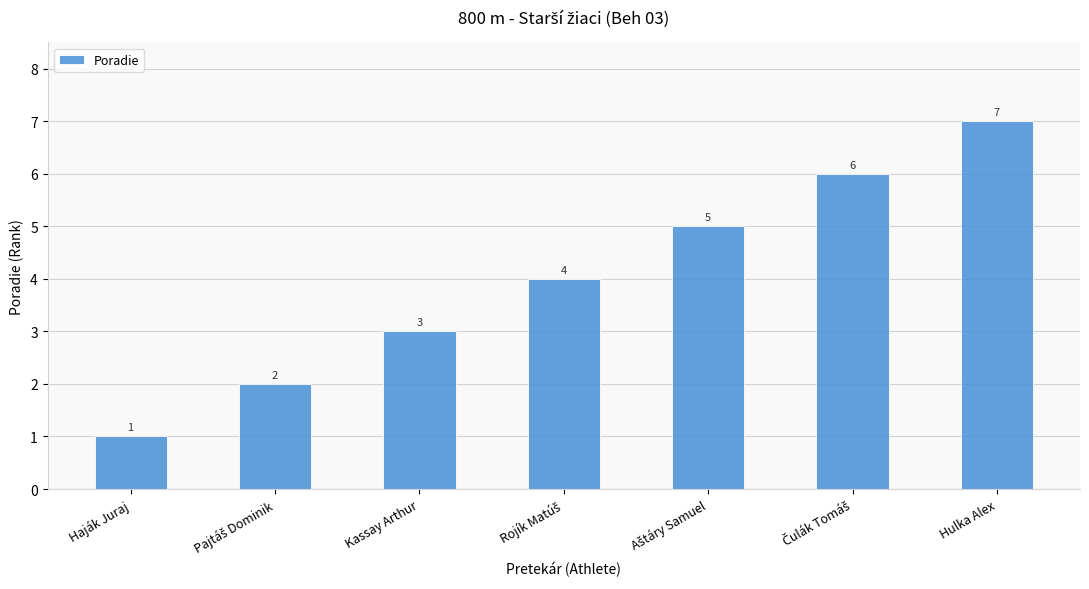

What is the change in value from Haják Juraj to Kassay Arthur?

+2